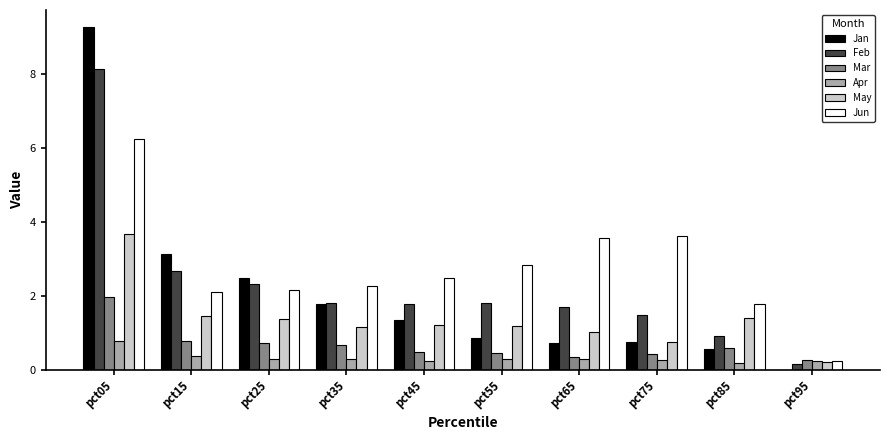

Between pct05 and pct15, which series saw the biggest shift?

Jan